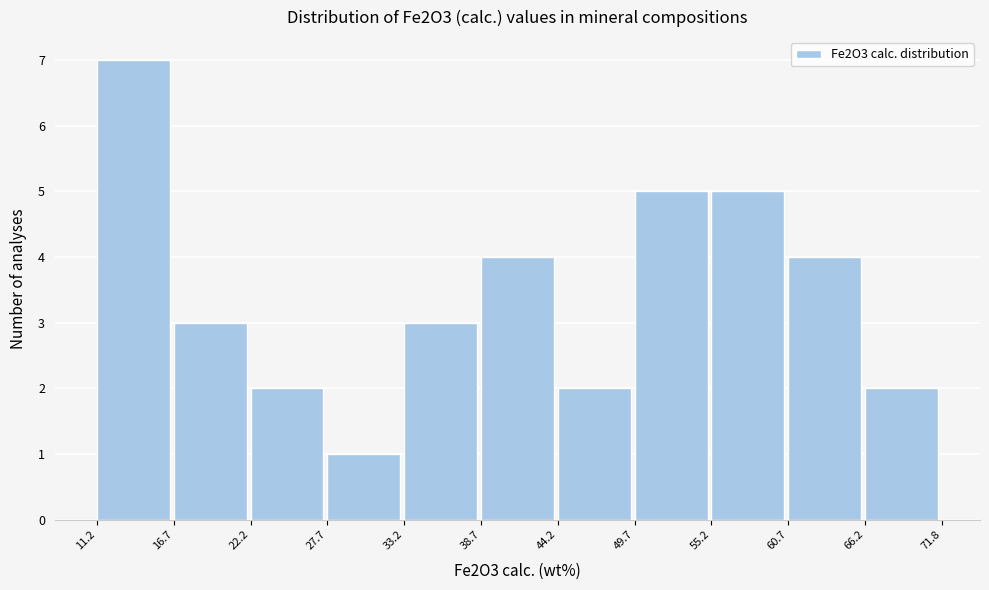

Reading left to right, list every bar in this chart as the range it spans on the x-axis followed by its height. The values are not printed on the chart, so give them approximately, as read against the axis.

11.2 to 16.7: 7
16.7 to 22.2: 3
22.2 to 27.7: 2
27.7 to 33.2: 1
33.2 to 38.7: 3
38.7 to 44.2: 4
44.2 to 49.7: 2
49.7 to 55.2: 5
55.2 to 60.7: 5
60.7 to 66.2: 4
66.2 to 71.8: 2